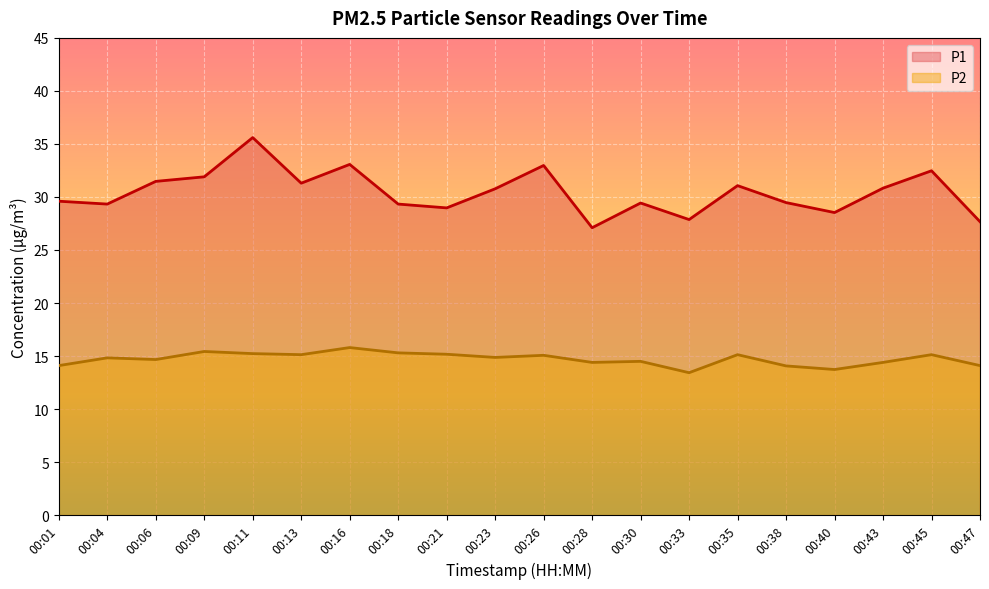

Reading left to right, extract all data points from this chart.

P1: 29.6	29.3	31.5	31.9	35.6	31.3	33.1	29.3	29.0	30.8	33.0	27.1	29.4	27.9	31.1	29.5	28.5	30.8	32.5	27.7
P2: 14.1	14.8	14.7	15.4	15.2	15.1	15.8	15.3	15.2	14.9	15.1	14.4	14.5	13.4	15.1	14.1	13.7	14.4	15.1	14.1